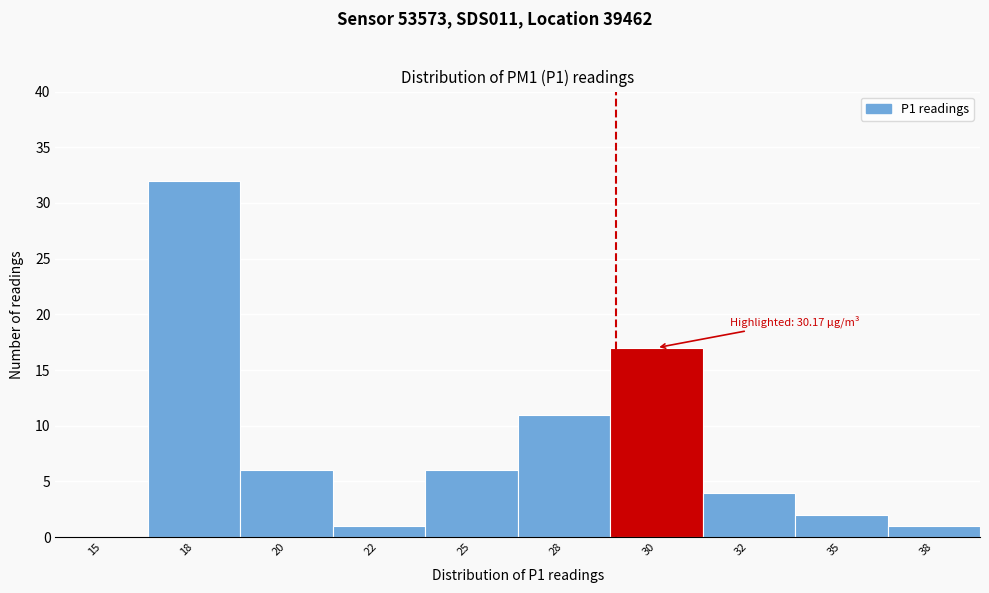

Reading left to right, what are all the values shown in this chart?

15=0	18=32	20=6	22=1	25=6	28=11	30=17	32=4	35=2	38=1